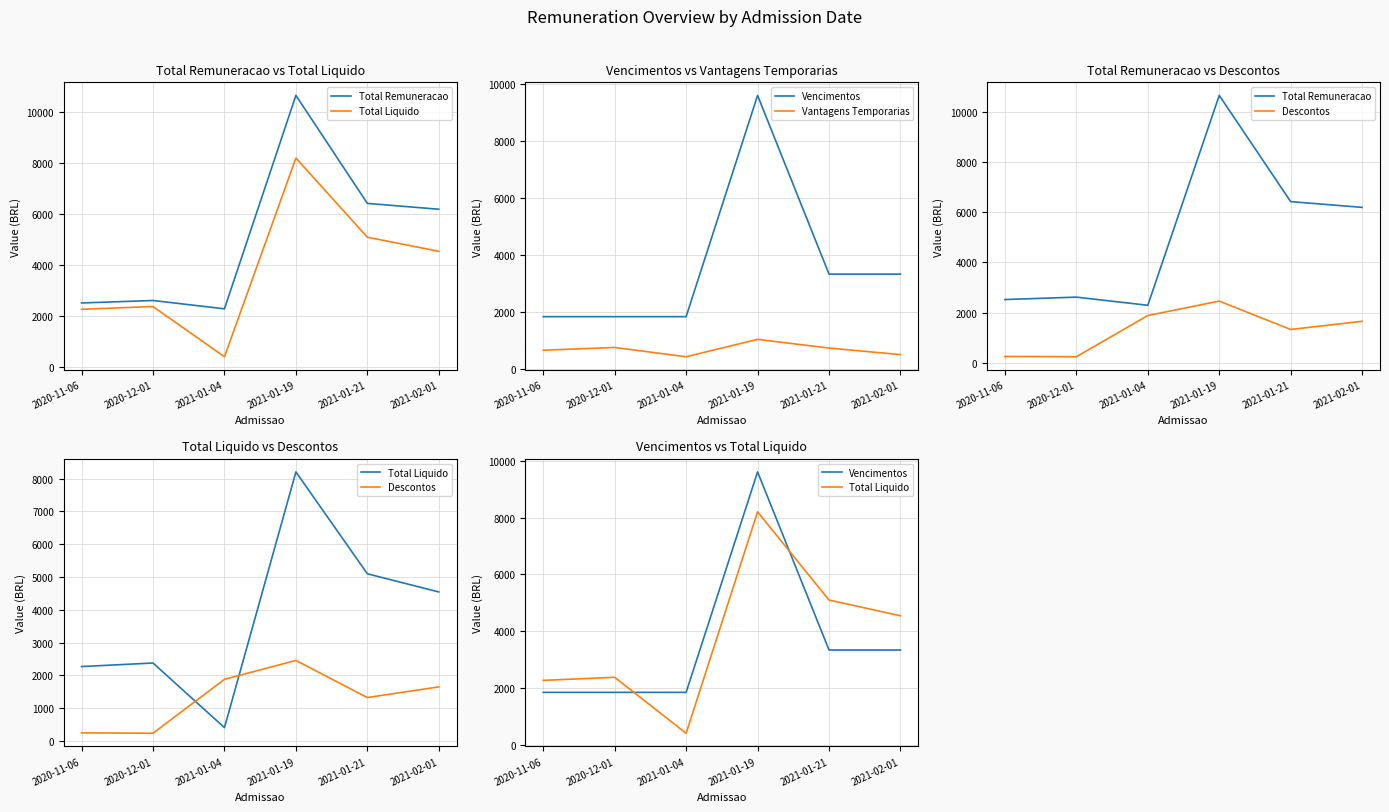

What are all the series names shown in the legend?

Total Remuneracao, Total Liquido, Vencimentos, Vantagens Temporarias, Descontos